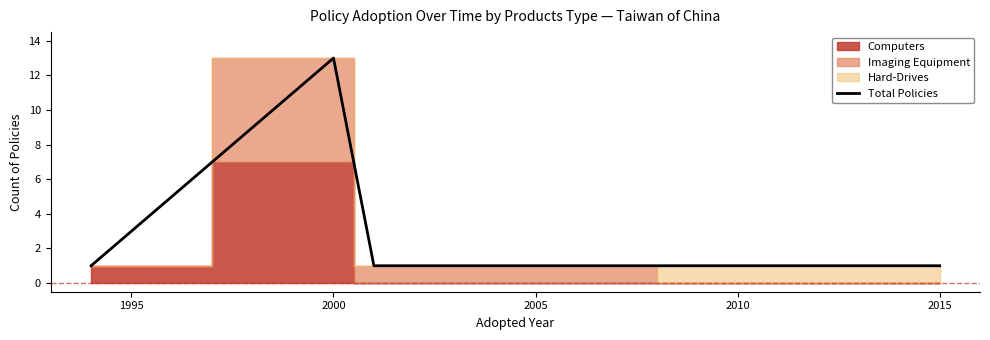

The Total Policies series shows 13 at 2000. True or false?

True